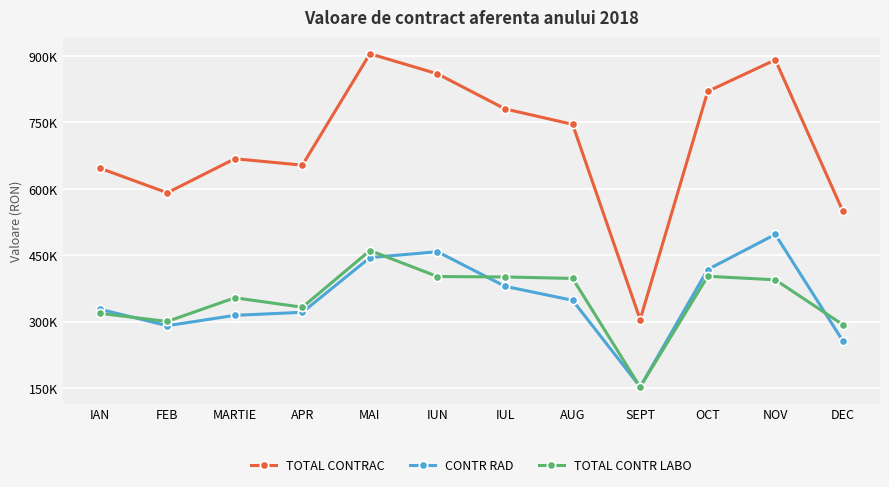

What are all the series names shown in the legend?

TOTAL CONTRAC, CONTR RAD, TOTAL CONTR LABO